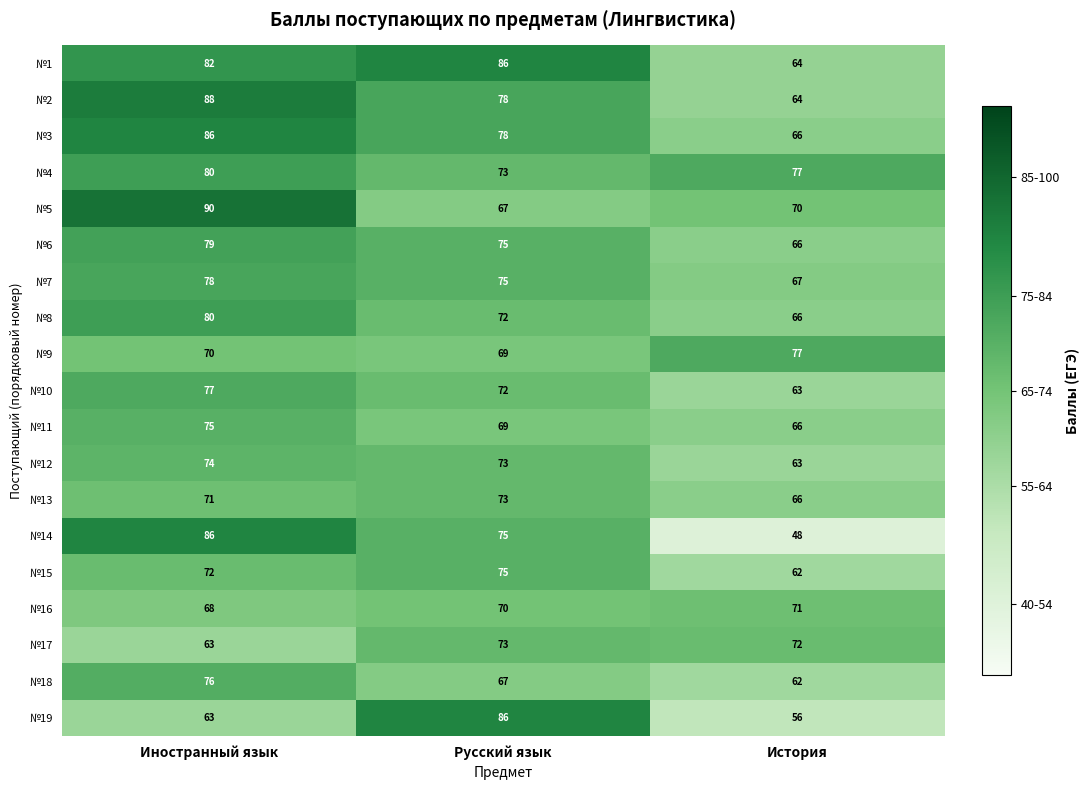

True or false: №17 has a value of 95 at Иностранный язык.

False